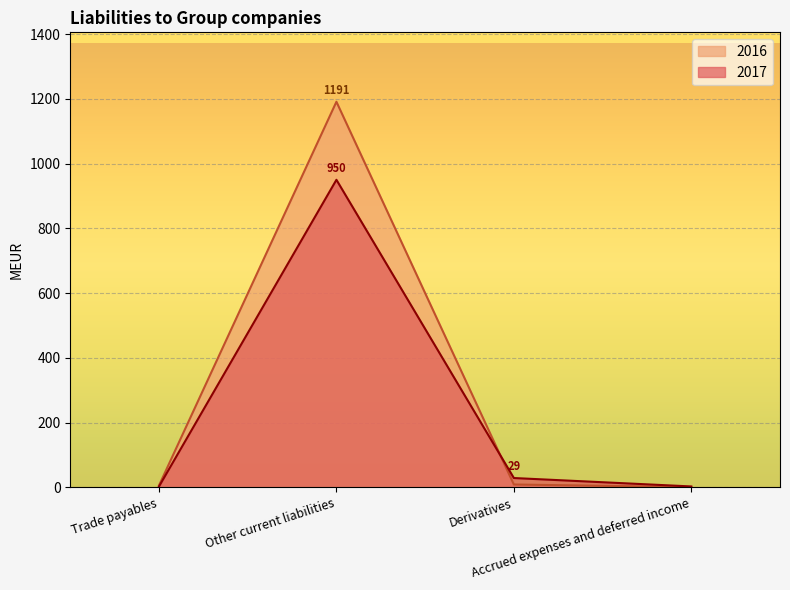

The 2016 series shows 1 at Accrued expenses and deferred income. True or false?

True